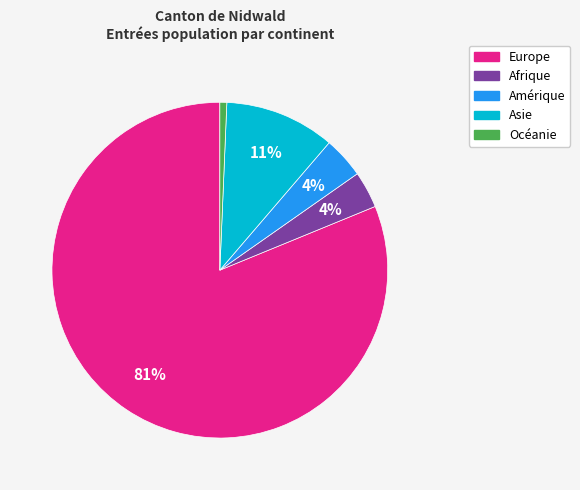

To the nearest percent, what portion does Afrique represent?

4%